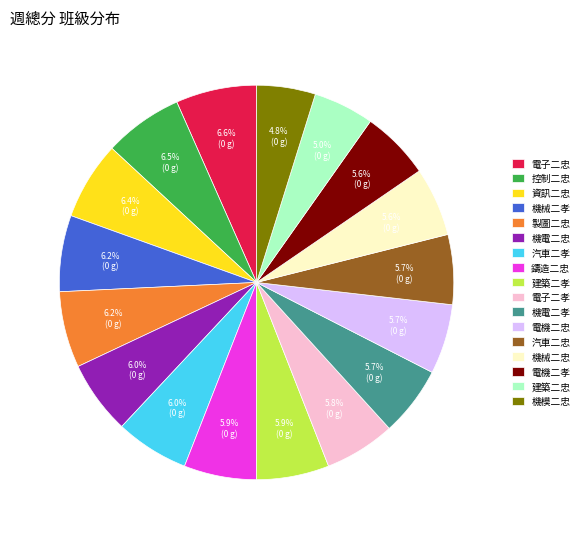

Is there any slice that represents more than half of the pie?

No